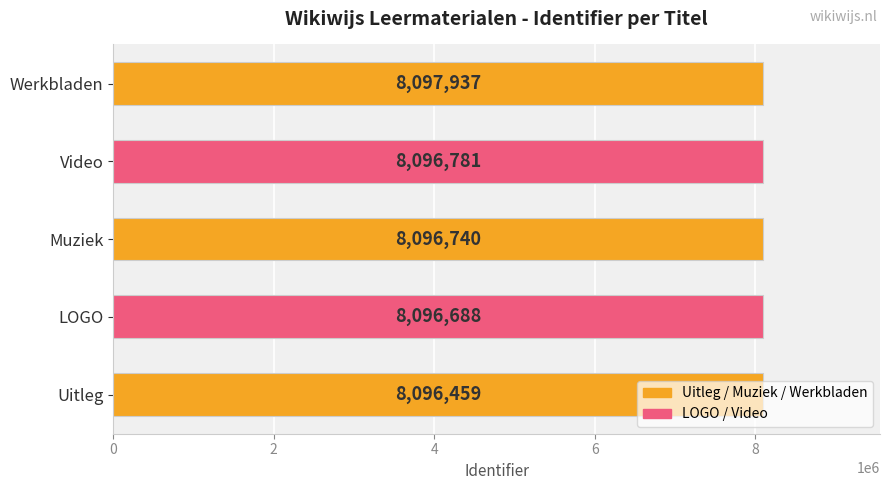

Which category has the highest value across all series?

Werkbladen